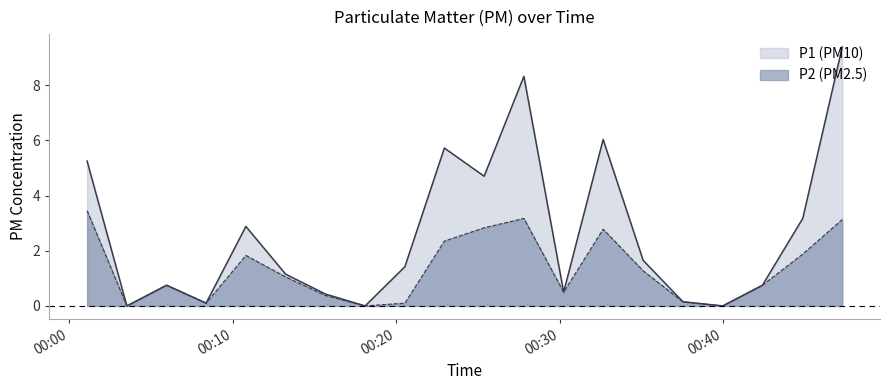

At which category is the sum across all series the highest?

09:30